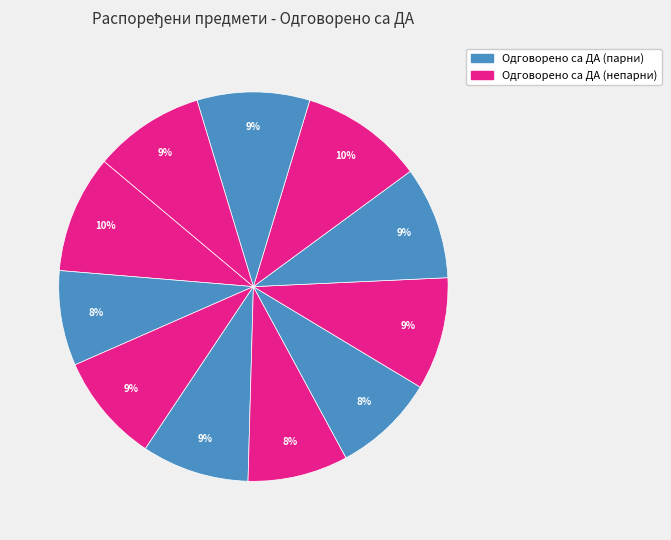

How many segments does this pie chart have?

11